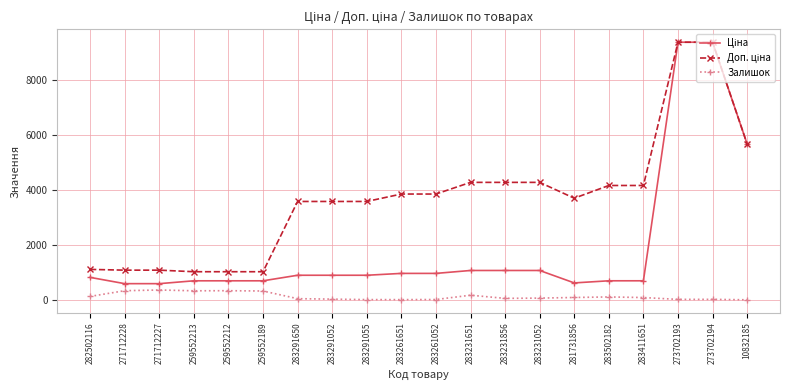

Does the chart have visible grid lines?

Yes